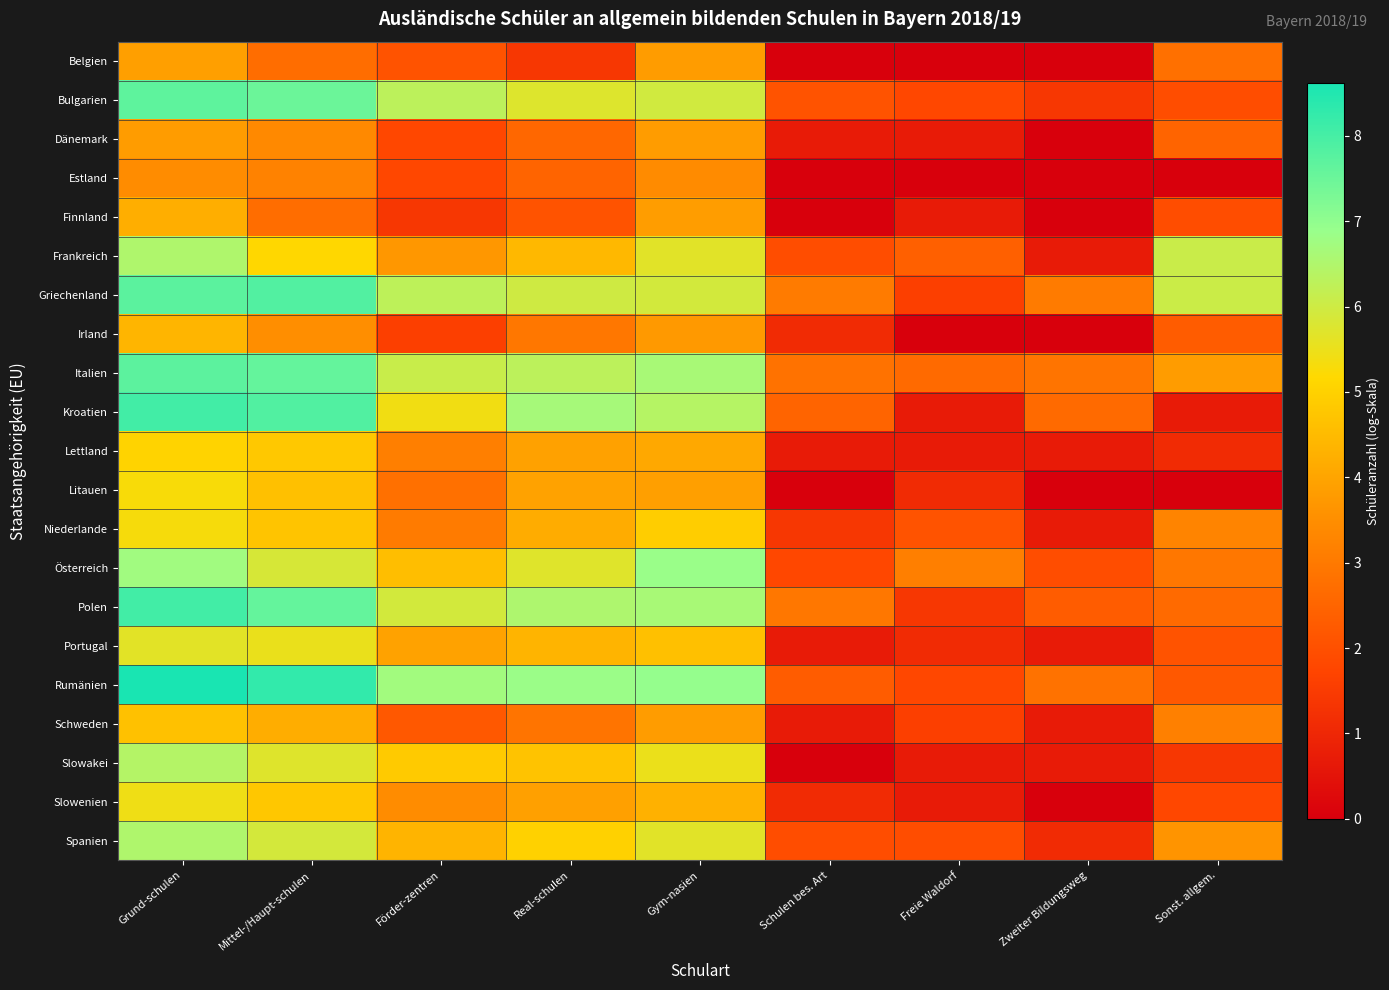

Reading right to left, list all the values displayed in this chart.

Belgien: Sonst. allgem.=2.8	Zweiter Bildungsweg=0.0	Freie Waldorf=0.0	Schulen bes. Art=0.0	Gym-nasien=3.8	Real-schulen=1.4	Förder-zentren=2.1	Mittel-/Haupt-schulen=2.7	Grund-schulen=3.9
Bulgarien: Sonst. allgem.=1.9	Zweiter Bildungsweg=1.4	Freie Waldorf=1.8	Schulen bes. Art=2.1	Gym-nasien=6.0	Real-schulen=5.7	Förder-zentren=6.3	Mittel-/Haupt-schulen=7.5	Grund-schulen=7.7
Dänemark: Sonst. allgem.=2.5	Zweiter Bildungsweg=0.0	Freie Waldorf=0.7	Schulen bes. Art=0.7	Gym-nasien=3.8	Real-schulen=2.6	Förder-zentren=1.8	Mittel-/Haupt-schulen=3.4	Grund-schulen=3.8
Estland: Sonst. allgem.=0.0	Zweiter Bildungsweg=0.0	Freie Waldorf=0.0	Schulen bes. Art=0.0	Gym-nasien=3.4	Real-schulen=2.5	Förder-zentren=1.8	Mittel-/Haupt-schulen=3.2	Grund-schulen=3.5
Finnland: Sonst. allgem.=1.9	Zweiter Bildungsweg=0.0	Freie Waldorf=0.7	Schulen bes. Art=0.0	Gym-nasien=3.9	Real-schulen=2.1	Förder-zentren=1.4	Mittel-/Haupt-schulen=2.7	Grund-schulen=4.2
Frankreich: Sonst. allgem.=6.1	Zweiter Bildungsweg=0.7	Freie Waldorf=2.4	Schulen bes. Art=1.9	Gym-nasien=5.7	Real-schulen=4.4	Förder-zentren=3.7	Mittel-/Haupt-schulen=5.1	Grund-schulen=6.5
Griechenland: Sonst. allgem.=6.0	Zweiter Bildungsweg=3.0	Freie Waldorf=1.6	Schulen bes. Art=3.0	Gym-nasien=5.9	Real-schulen=6.0	Förder-zentren=6.3	Mittel-/Haupt-schulen=7.8	Grund-schulen=7.7
Irland: Sonst. allgem.=2.3	Zweiter Bildungsweg=0.0	Freie Waldorf=0.0	Schulen bes. Art=1.1	Gym-nasien=3.7	Real-schulen=2.9	Förder-zentren=1.6	Mittel-/Haupt-schulen=3.5	Grund-schulen=4.4
Italien: Sonst. allgem.=3.8	Zweiter Bildungsweg=2.9	Freie Waldorf=2.6	Schulen bes. Art=2.8	Gym-nasien=6.6	Real-schulen=6.3	Förder-zentren=6.1	Mittel-/Haupt-schulen=7.6	Grund-schulen=7.7
Kroatien: Sonst. allgem.=0.7	Zweiter Bildungsweg=2.6	Freie Waldorf=0.7	Schulen bes. Art=2.5	Gym-nasien=6.4	Real-schulen=6.7	Förder-zentren=5.4	Mittel-/Haupt-schulen=7.8	Grund-schulen=8.1
Lettland: Sonst. allgem.=1.1	Zweiter Bildungsweg=0.7	Freie Waldorf=0.7	Schulen bes. Art=0.7	Gym-nasien=4.1	Real-schulen=3.9	Förder-zentren=3.1	Mittel-/Haupt-schulen=4.8	Grund-schulen=5.1
Litauen: Sonst. allgem.=0.0	Zweiter Bildungsweg=0.0	Freie Waldorf=1.1	Schulen bes. Art=0.0	Gym-nasien=3.9	Real-schulen=4.0	Förder-zentren=2.8	Mittel-/Haupt-schulen=4.6	Grund-schulen=5.3
Niederlande: Sonst. allgem.=3.3	Zweiter Bildungsweg=0.7	Freie Waldorf=2.1	Schulen bes. Art=1.4	Gym-nasien=4.9	Real-schulen=4.2	Förder-zentren=3.0	Mittel-/Haupt-schulen=4.7	Grund-schulen=5.3
Österreich: Sonst. allgem.=2.9	Zweiter Bildungsweg=1.9	Freie Waldorf=3.1	Schulen bes. Art=1.8	Gym-nasien=6.9	Real-schulen=5.7	Förder-zentren=4.6	Mittel-/Haupt-schulen=5.8	Grund-schulen=6.7
Polen: Sonst. allgem.=2.6	Zweiter Bildungsweg=2.3	Freie Waldorf=1.4	Schulen bes. Art=2.9	Gym-nasien=6.6	Real-schulen=6.5	Förder-zentren=5.9	Mittel-/Haupt-schulen=7.6	Grund-schulen=8.1
Portugal: Sonst. allgem.=2.1	Zweiter Bildungsweg=0.7	Freie Waldorf=1.1	Schulen bes. Art=0.7	Gym-nasien=4.6	Real-schulen=4.3	Förder-zentren=4.0	Mittel-/Haupt-schulen=5.5	Grund-schulen=5.6
Rumänien: Sonst. allgem.=2.2	Zweiter Bildungsweg=2.8	Freie Waldorf=1.8	Schulen bes. Art=2.3	Gym-nasien=6.9	Real-schulen=6.8	Förder-zentren=6.7	Mittel-/Haupt-schulen=8.3	Grund-schulen=8.6
Schweden: Sonst. allgem.=3.2	Zweiter Bildungsweg=0.7	Freie Waldorf=1.6	Schulen bes. Art=0.7	Gym-nasien=3.8	Real-schulen=2.9	Förder-zentren=2.2	Mittel-/Haupt-schulen=4.2	Grund-schulen=4.7
Slowakei: Sonst. allgem.=1.4	Zweiter Bildungsweg=0.7	Freie Waldorf=0.7	Schulen bes. Art=0.0	Gym-nasien=5.5	Real-schulen=4.7	Förder-zentren=4.9	Mittel-/Haupt-schulen=5.7	Grund-schulen=6.4
Slowenien: Sonst. allgem.=1.8	Zweiter Bildungsweg=0.0	Freie Waldorf=0.7	Schulen bes. Art=1.1	Gym-nasien=4.3	Real-schulen=3.9	Förder-zentren=3.5	Mittel-/Haupt-schulen=4.8	Grund-schulen=5.4
Spanien: Sonst. allgem.=3.6	Zweiter Bildungsweg=1.1	Freie Waldorf=1.9	Schulen bes. Art=1.9	Gym-nasien=5.7	Real-schulen=5.0	Förder-zentren=4.4	Mittel-/Haupt-schulen=5.9	Grund-schulen=6.5